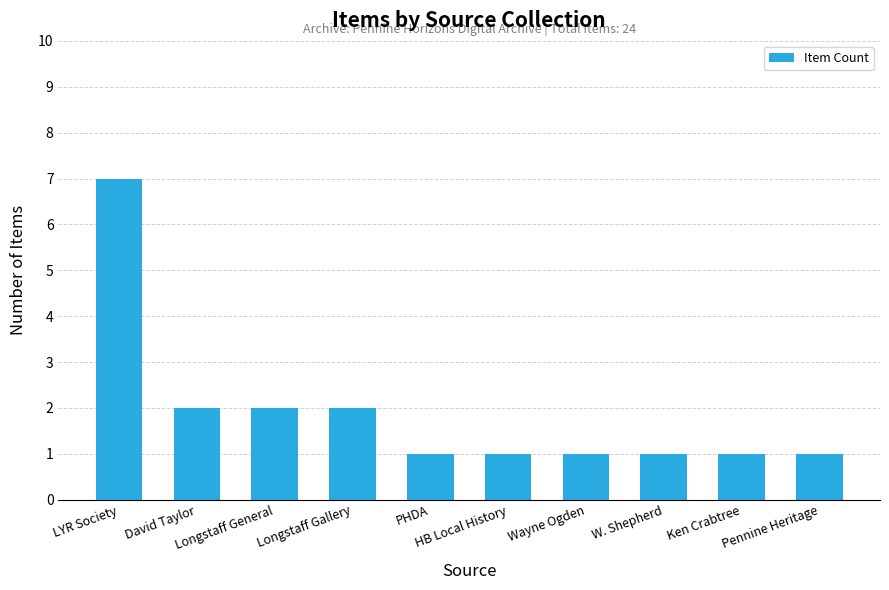

How many bars are there in total?

10